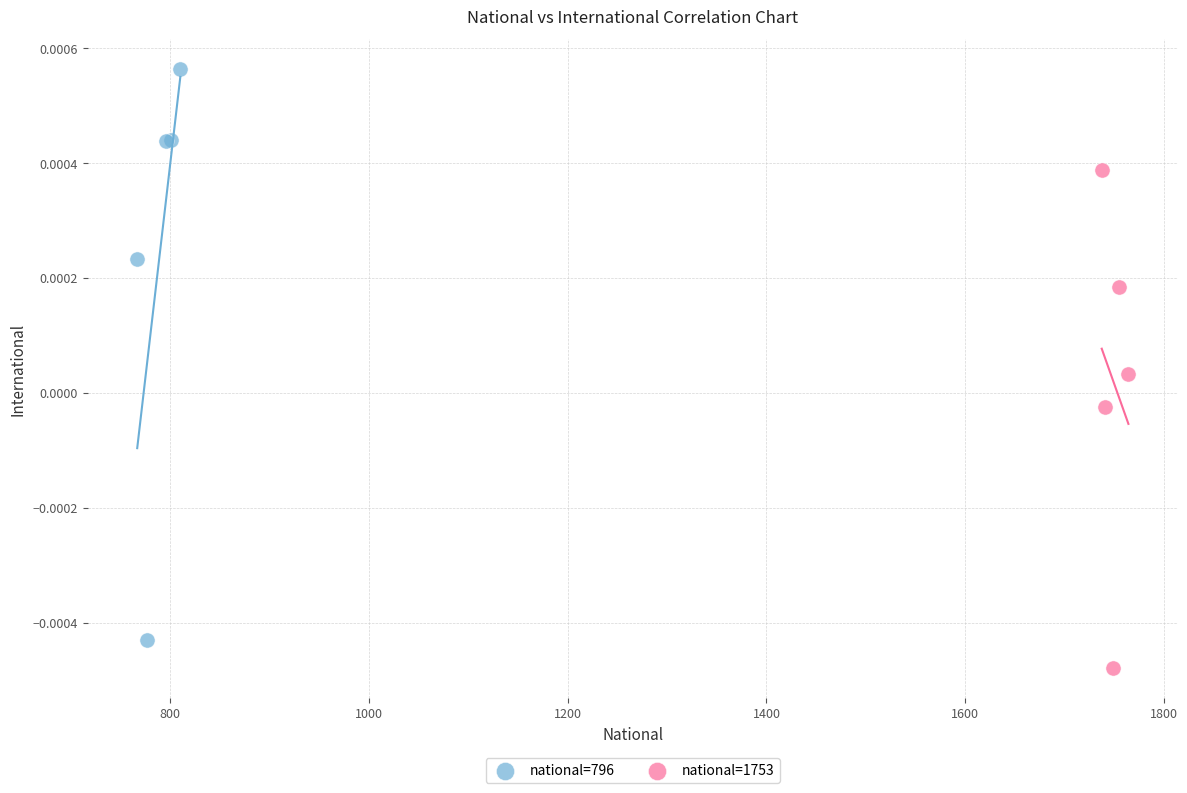

Which series reaches the minimum Y coordinate?

national=1753